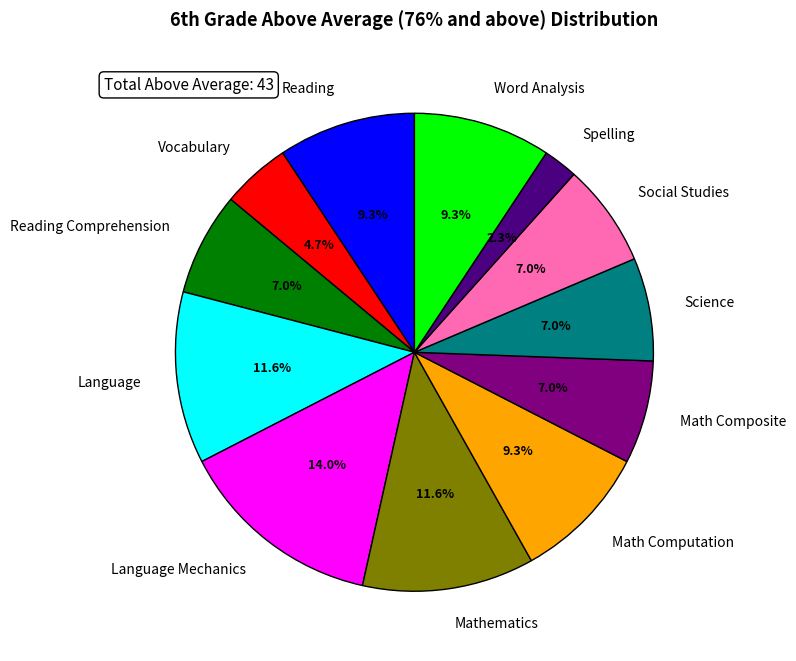

To the nearest percent, what is the difference between the Math Computation and Language Mechanics slice percentages?

5%